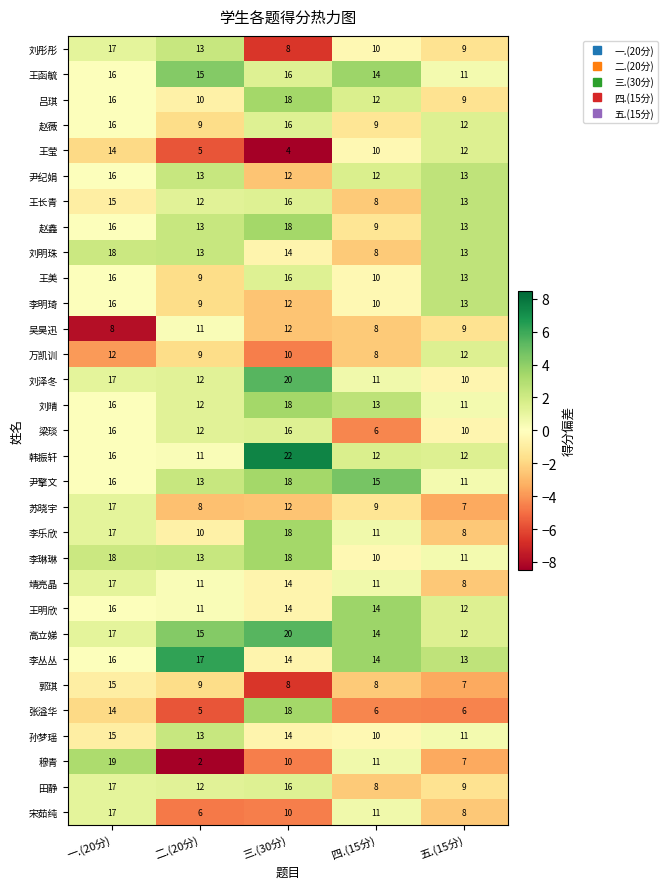

What is the sum of all 梁琰 values?

60